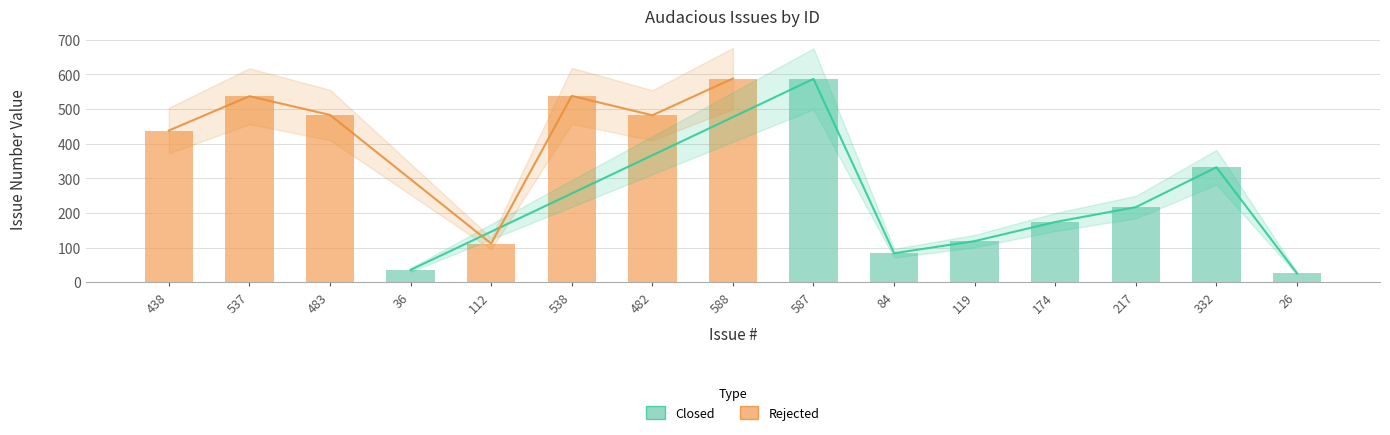

Rank the categories by value from highest to lowest.

588, 587, 538, 537, 483, 482, 438, 332, 217, 174, 119, 112, 84, 36, 26